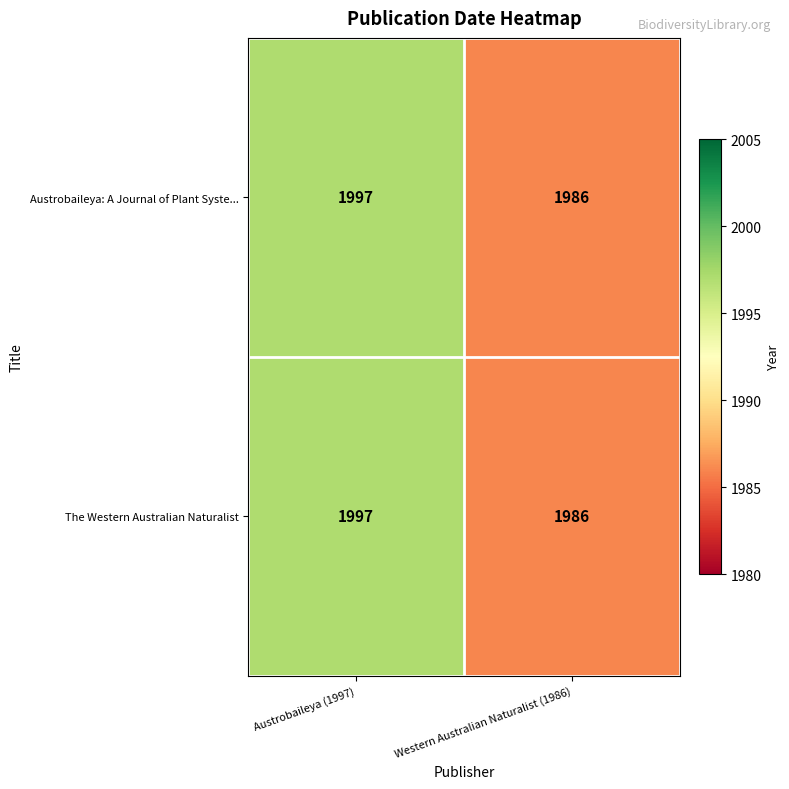

What is the difference between the Austrobaileya: A Journal of Plant Syste... values at Western Australian Naturalist (1986) and Austrobaileya (1997)?

11